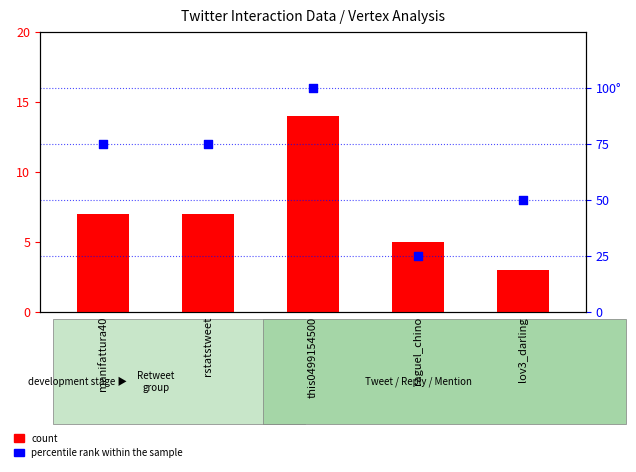

Which series reaches the minimum Y coordinate?

count